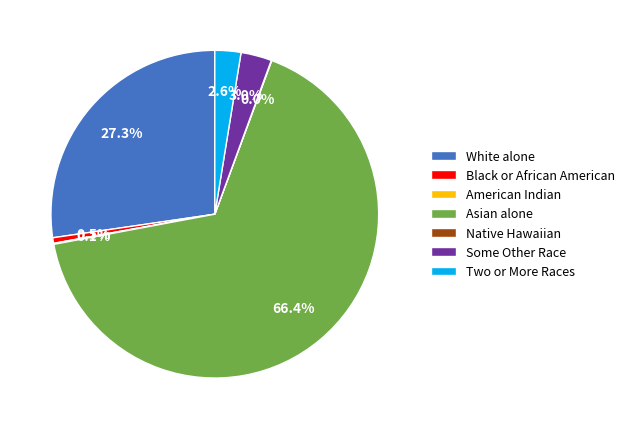

What is the largest slice in the pie chart?

Asian alone